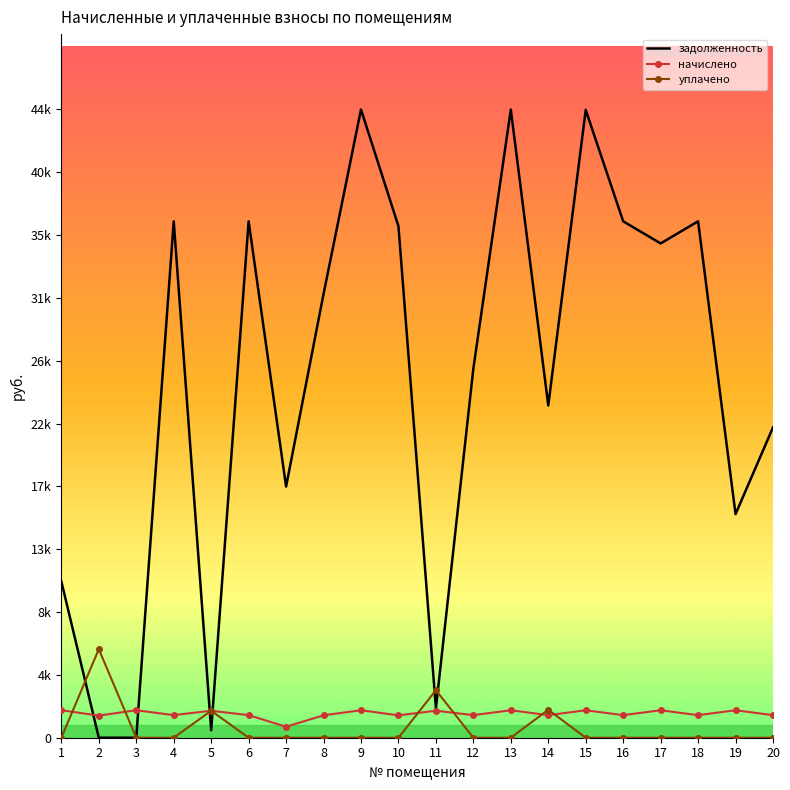

Reading left to right, what are all the values shown in this chart?

задолженность: 11165.7	0.0	0.0	36906.8	528.0	36906.8	17948.4	31714.4	44898.5	36555.4	2090.6	26385.1	44892.2	23745.8	44865.7	36906.8	35326.7	36906.8	15979.4	22181.1
начислено: 1963.2	1581.6	1963.2	1613.8	1927.2	1613.8	784.8	1603.2	1963.2	1598.4	1929.6	1613.8	1963.2	1612.8	1961.8	1613.8	1961.8	1613.8	1960.8	1613.8
уплачено: 0.0	6328.8	0.0	0.0	1928.0	0.0	0.0	0.0	0.0	0.0	3396.0	0.0	0.0	2000.0	0.0	0.0	0.0	0.0	0.0	0.0